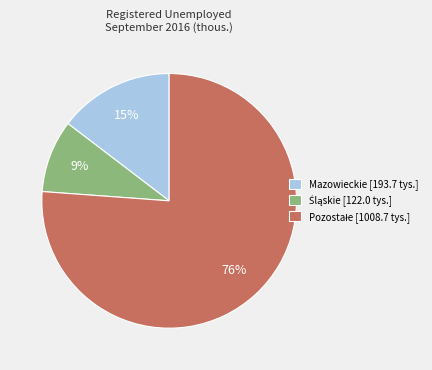

What percentage is the Mazowieckie [193.7 tys.] slice, to the nearest percent?

15%